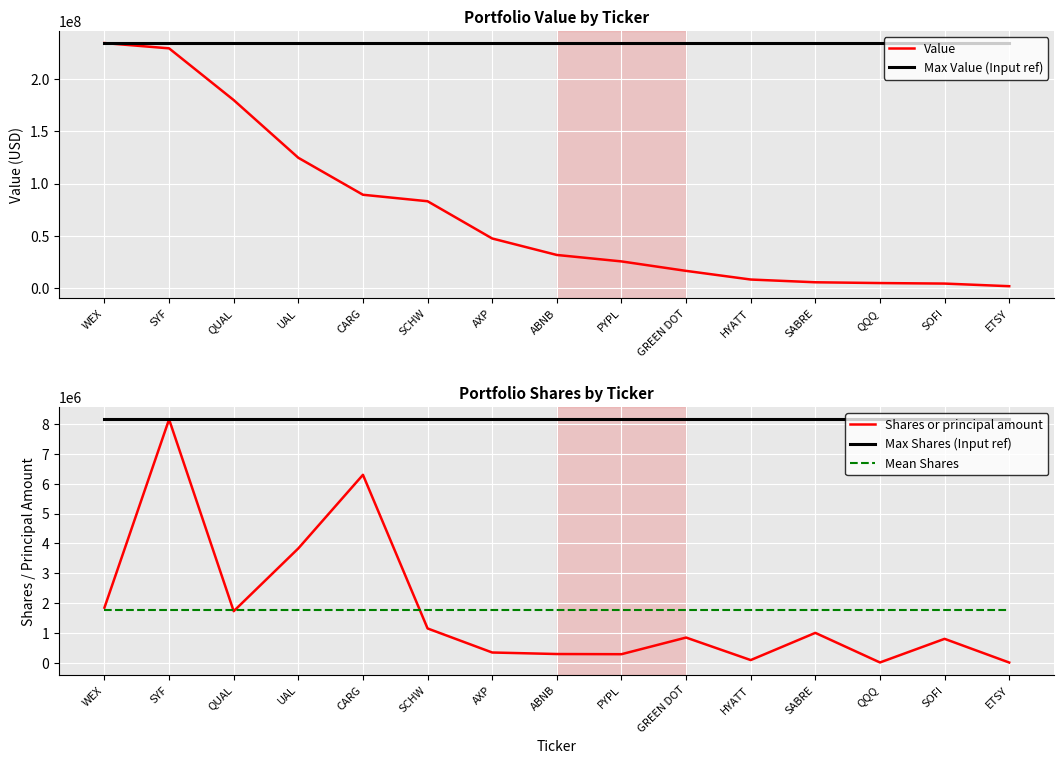

True or false: Max Shares (Input ref) has a value of 8150000.0 at SABRE.

True